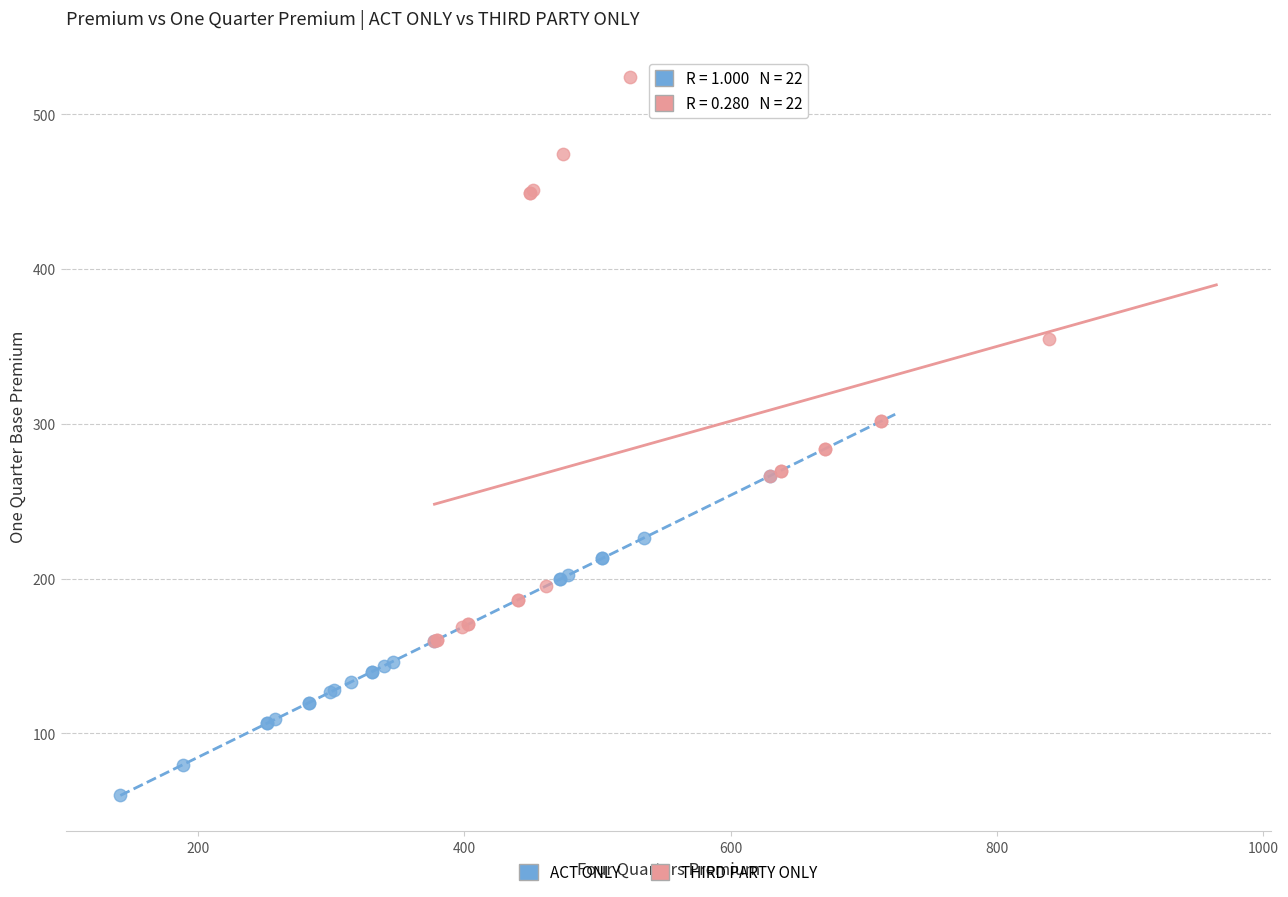

Which series reaches the maximum Y coordinate?

THIRD PARTY ONLY